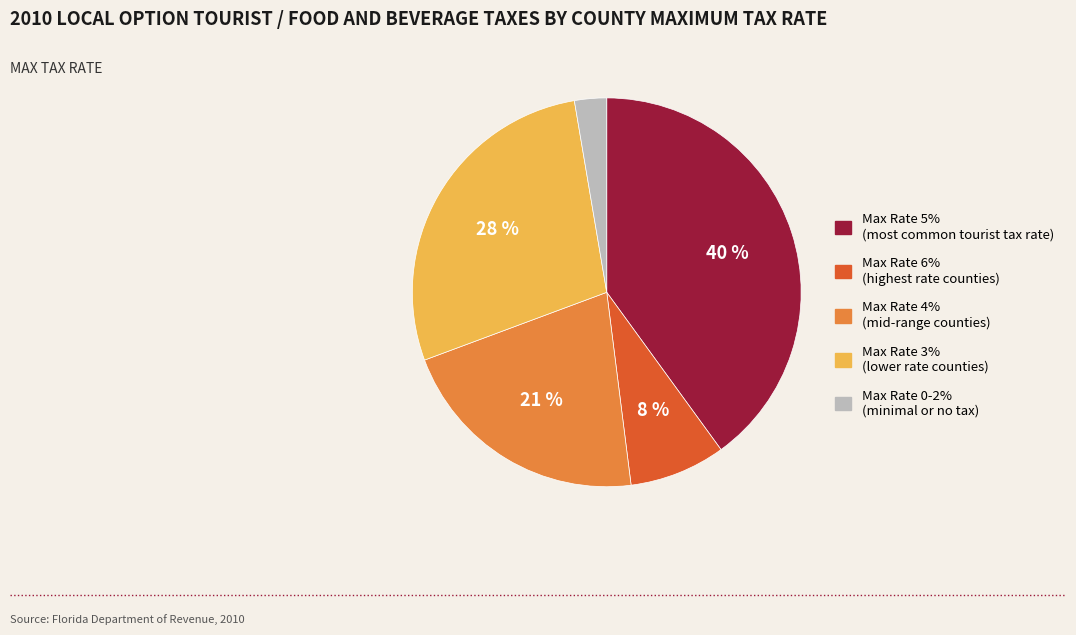

To the nearest percent, what portion does Max Rate 6% (highest rate counties) represent?

8%